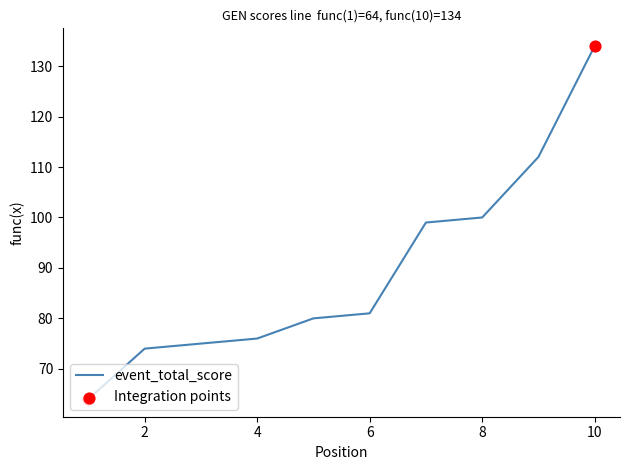

Between 9 and 4, which is larger?

9